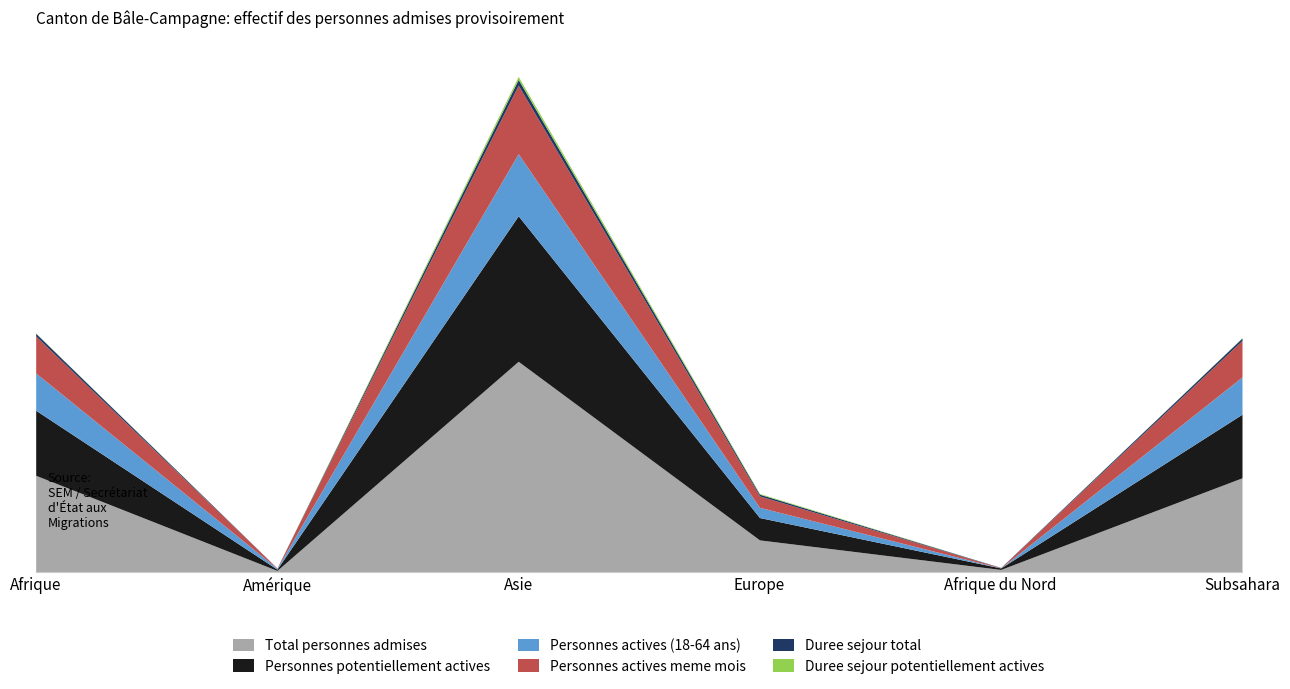

True or false: Personnes actives meme mois and Personnes potentiellement actives cross at least once.

False